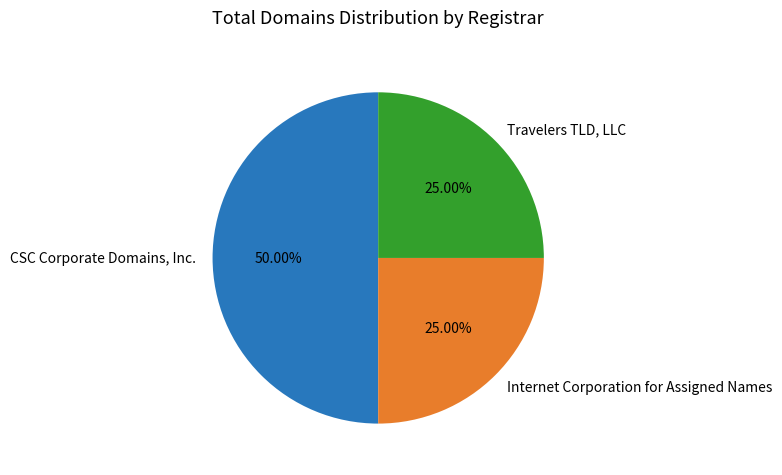

Is Internet Corporation for Assigned Names the majority of the pie?

No